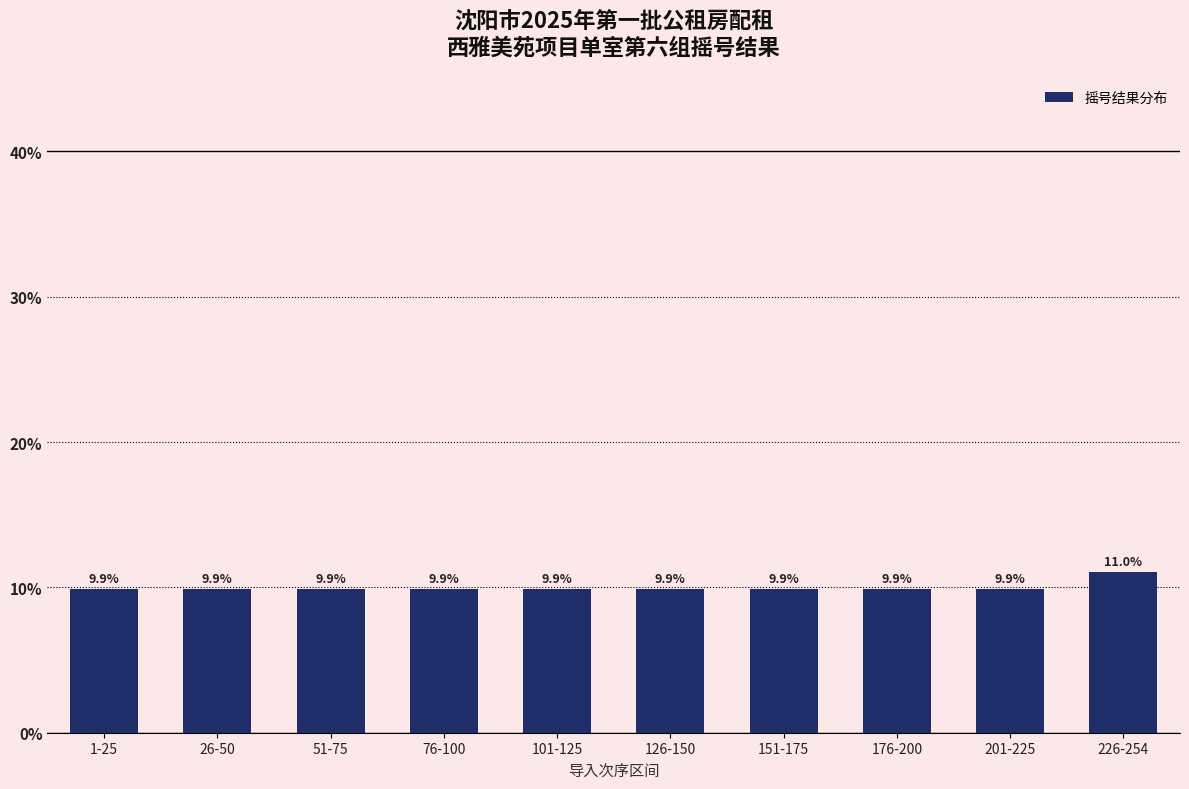

Reading left to right, list all the values displayed in this chart.

1-25=9.9	26-50=9.9	51-75=9.9	76-100=9.9	101-125=9.9	126-150=9.9	151-175=9.9	176-200=9.9	201-225=9.9	226-254=11.0